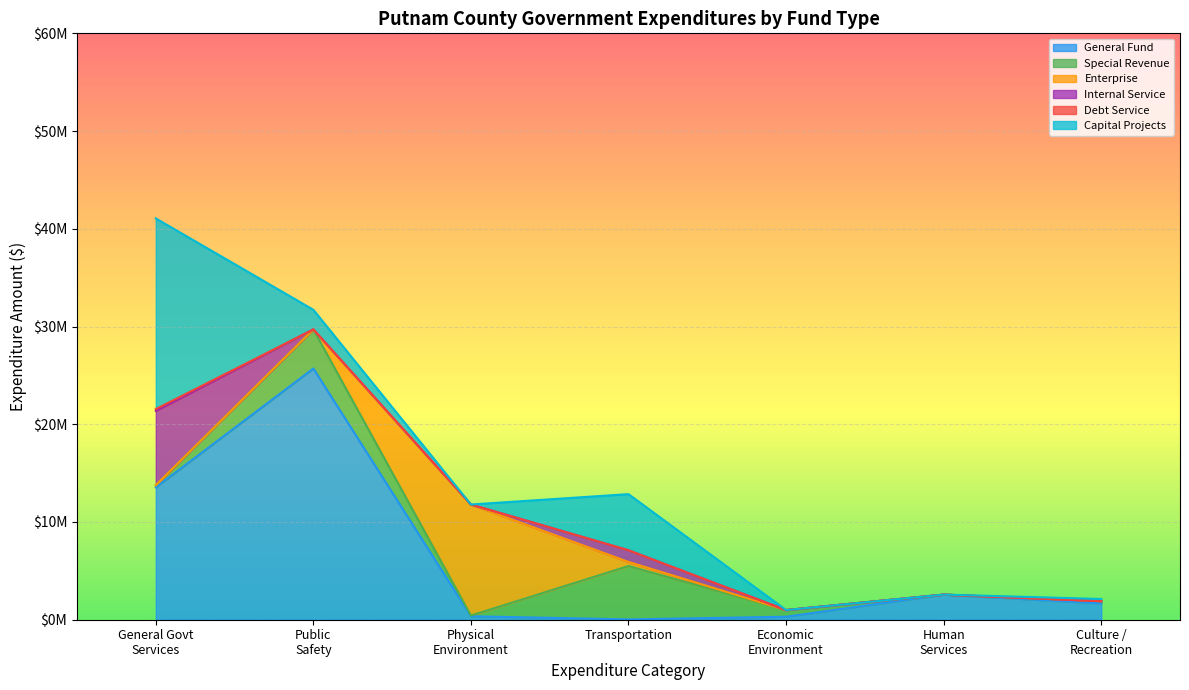

Does the chart display data point markers on the line(s)?

No